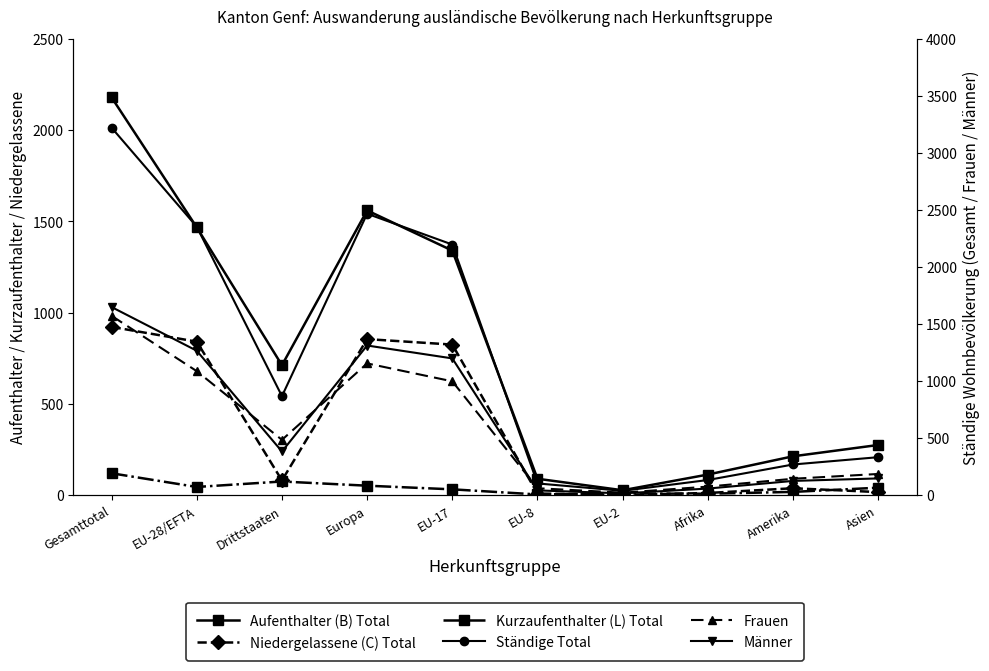

Is it true that Niedergelassene (C) Total equals 1317 at Gesamttotal?

False